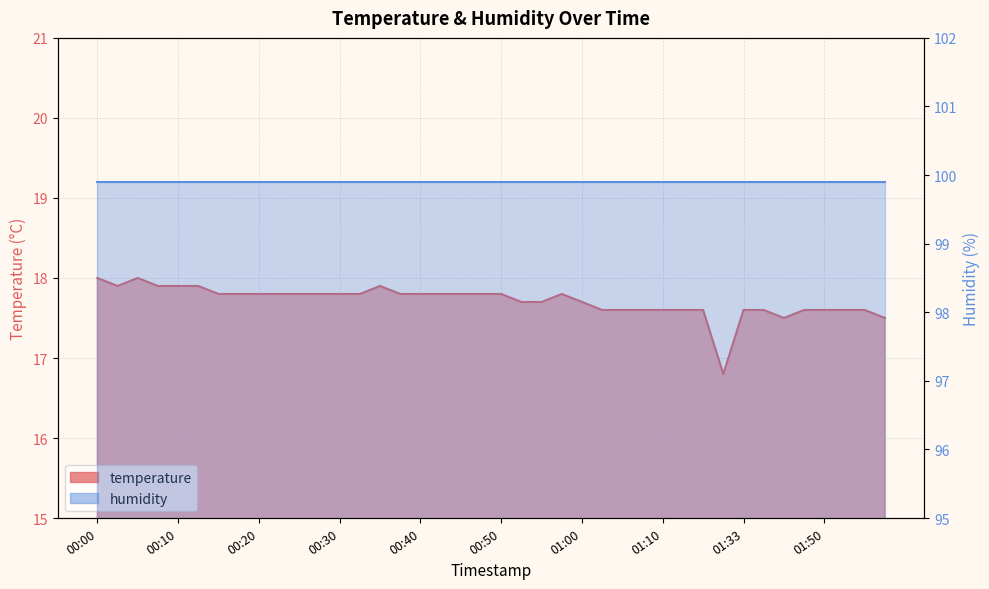

At which label does the data first exceed 17?

00:00